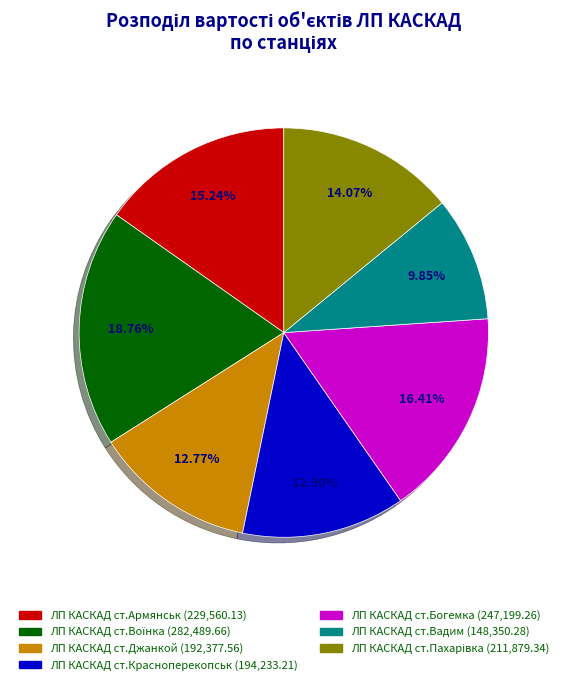

Which category has the smallest portion of the pie?

ЛП КАСКАД ст.Вадим